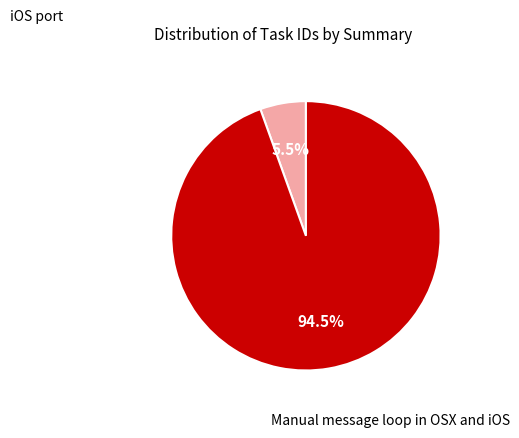

To the nearest percent, what is the difference between the largest and smallest slice percentages?

89%